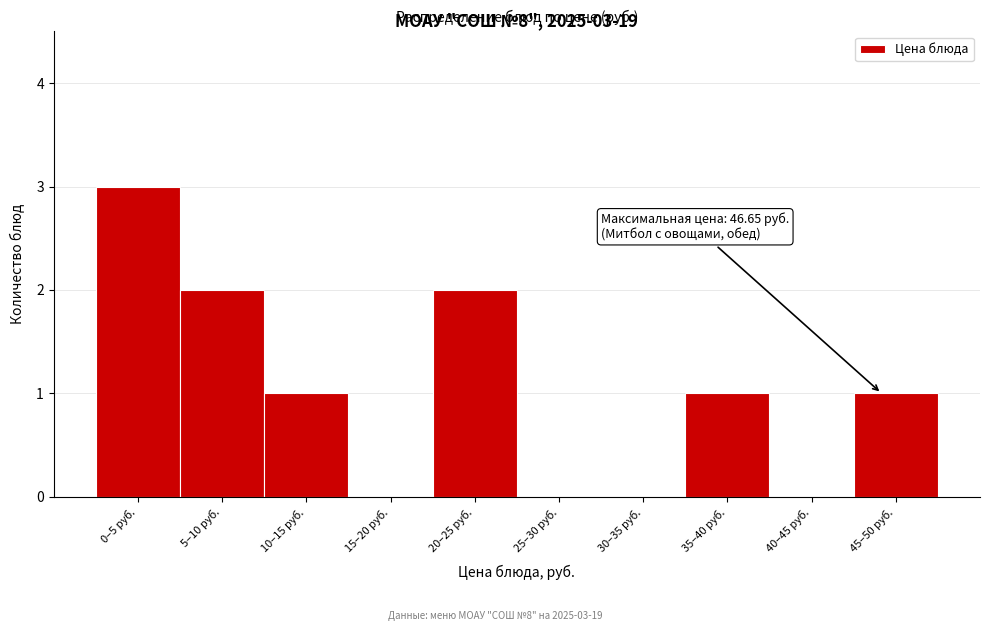

Reading right to left, what are all the values shown in this chart?

45–50 руб.=1	40–45 руб.=0	35–40 руб.=1	30–35 руб.=0	25–30 руб.=0	20–25 руб.=2	15–20 руб.=0	10–15 руб.=1	5–10 руб.=2	0–5 руб.=3